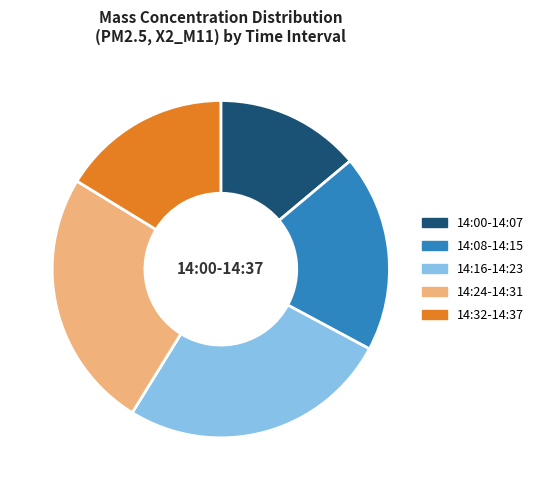

Count the number of slices in the pie.

5